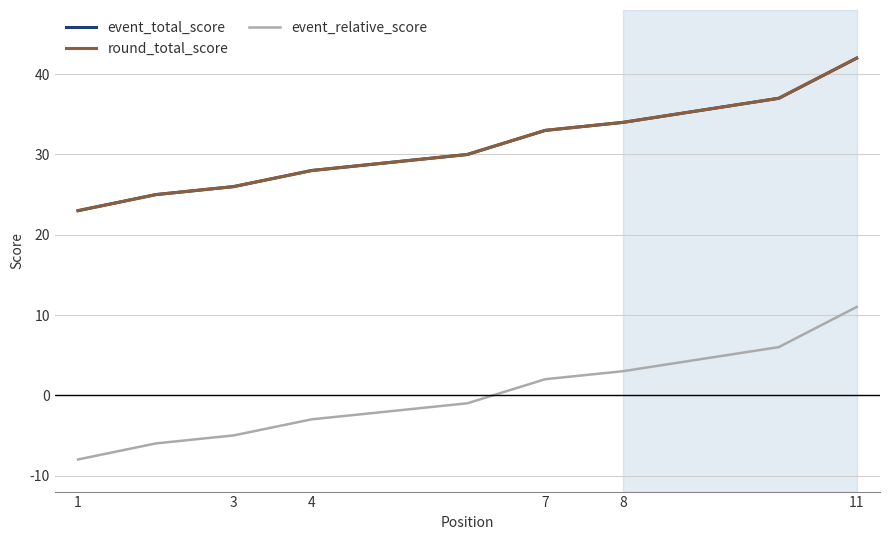

Does the chart display data point markers on the line(s)?

No